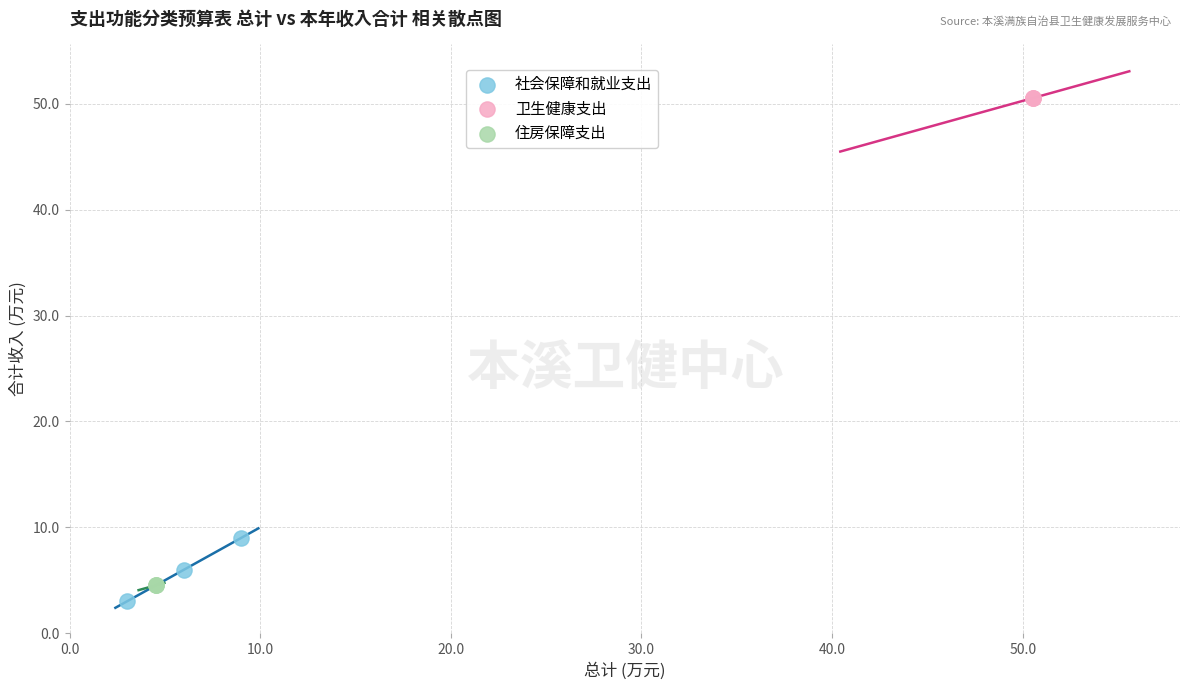

Which series reaches the maximum Y coordinate?

卫生健康支出